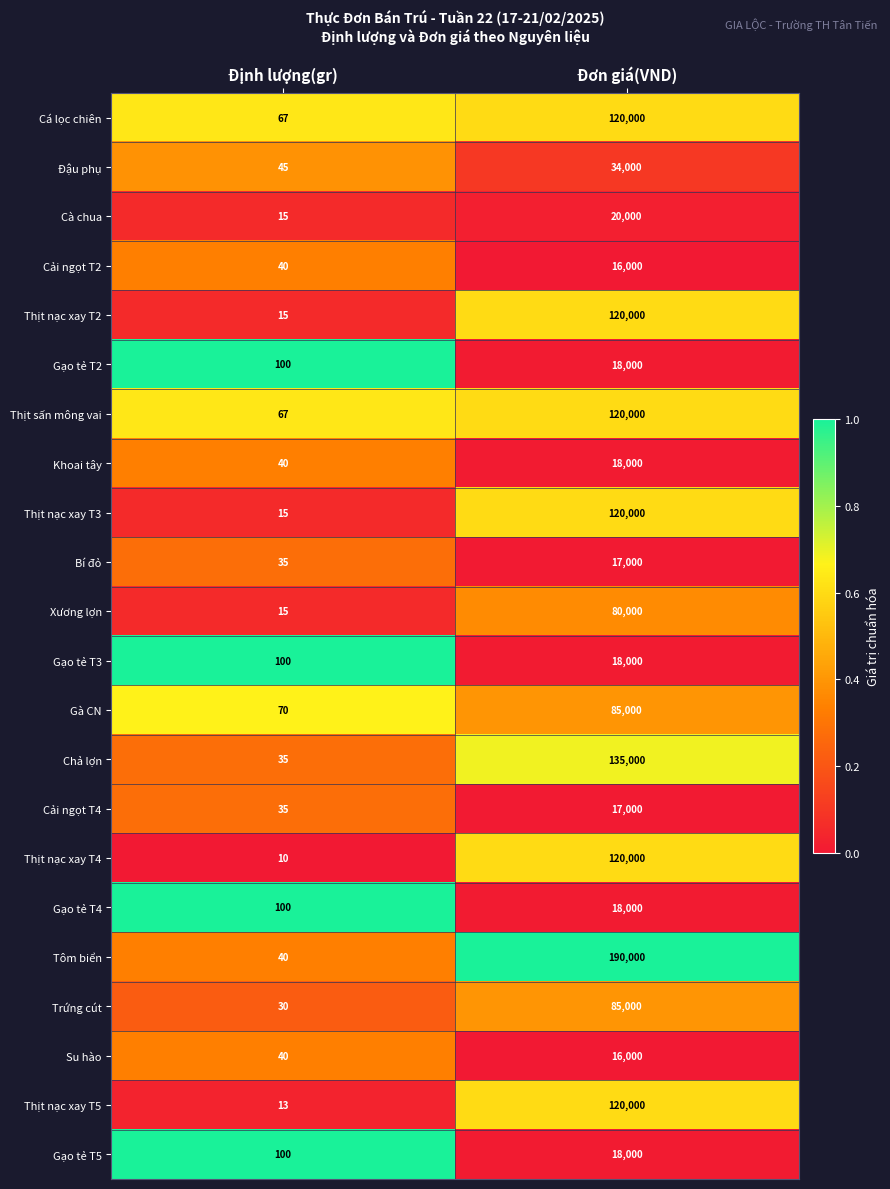

What is the maximum value shown in the chart?

190000